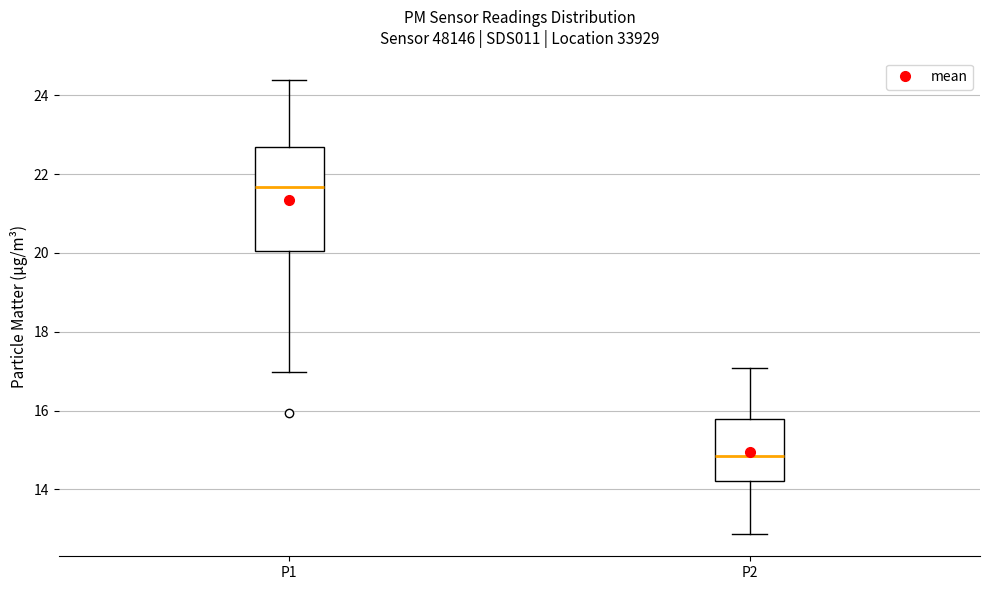

Where does the median line of the box for P2 sit on the y-axis? The values are not printed on the chart, so give them approximately, as read against the axis.

14.8